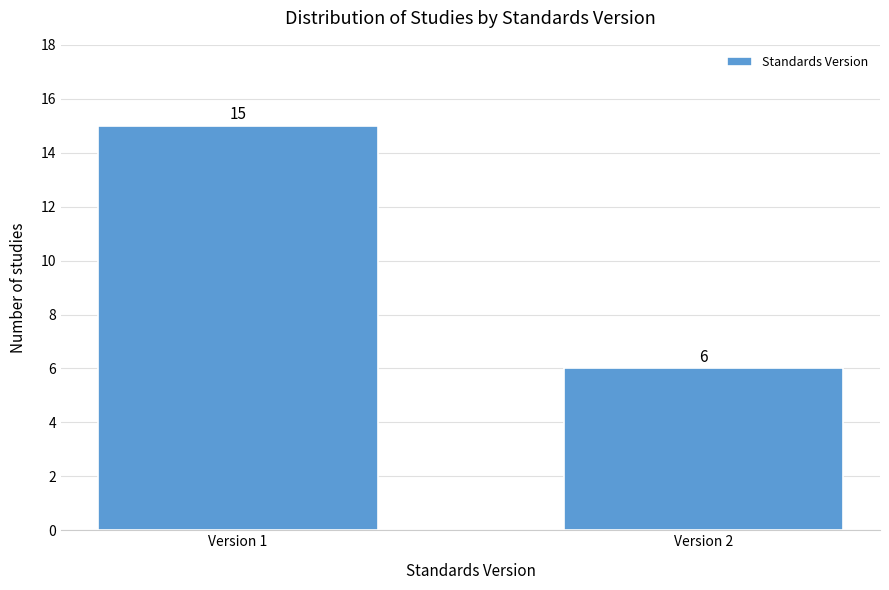

Reading left to right, transcribe all the data shown in this chart.

Version 1=15	Version 2=6